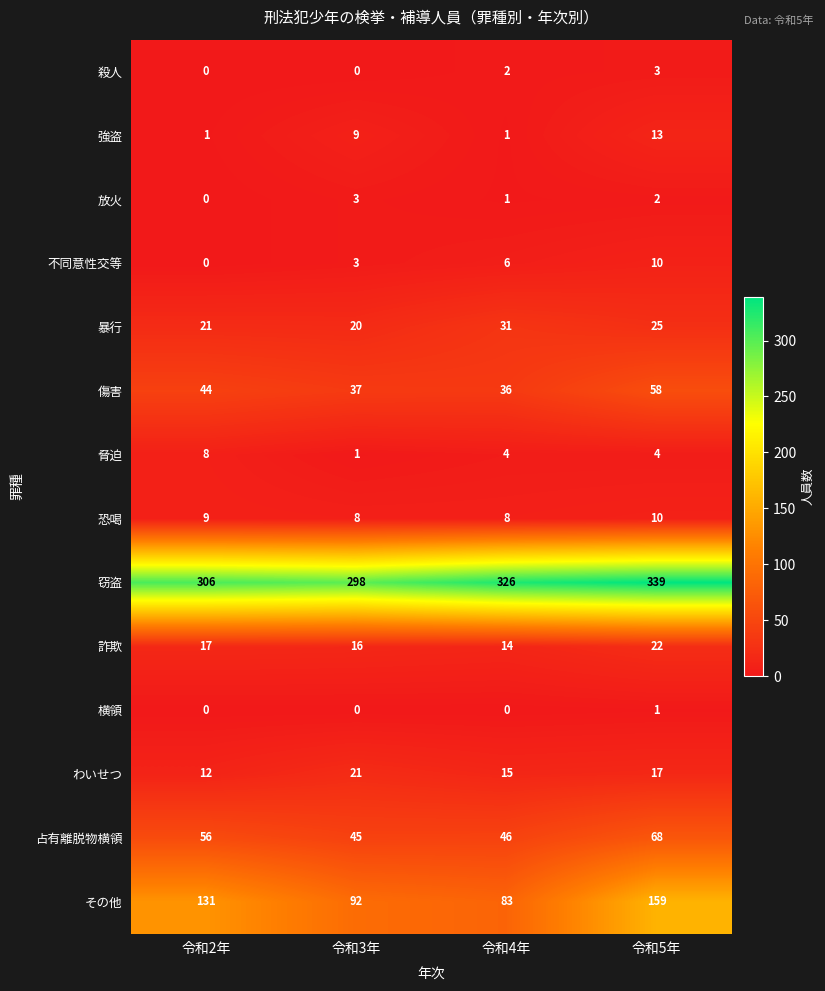

The 傷害 series shows 37 at 令和3年. True or false?

True